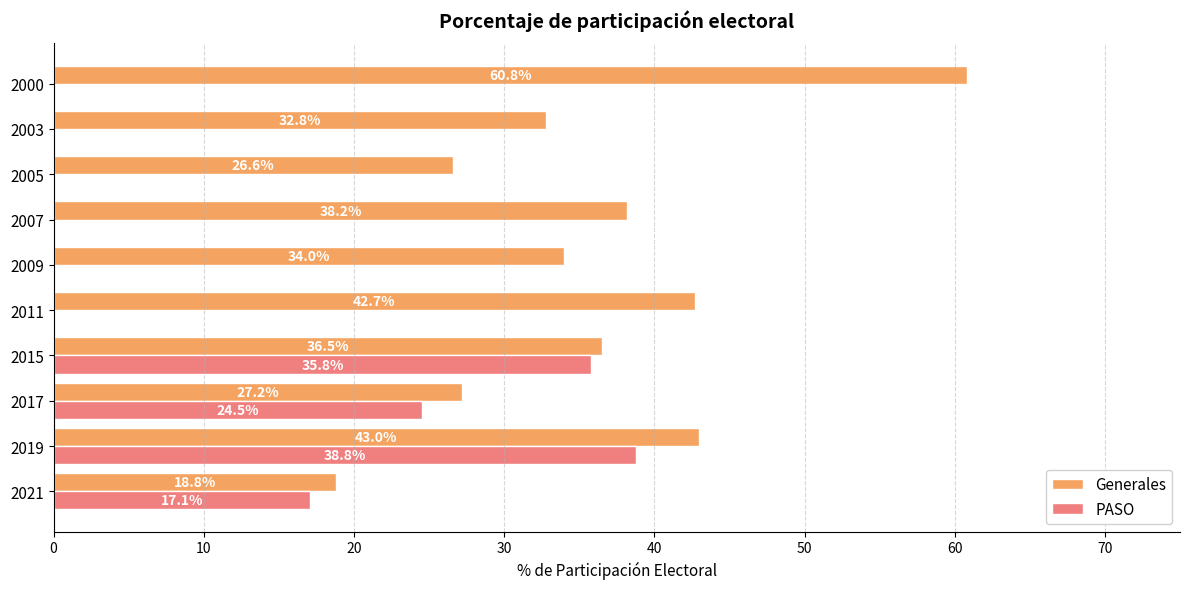

Is the value of PASO at 2017 greater than the value of Generales at 2015?

No